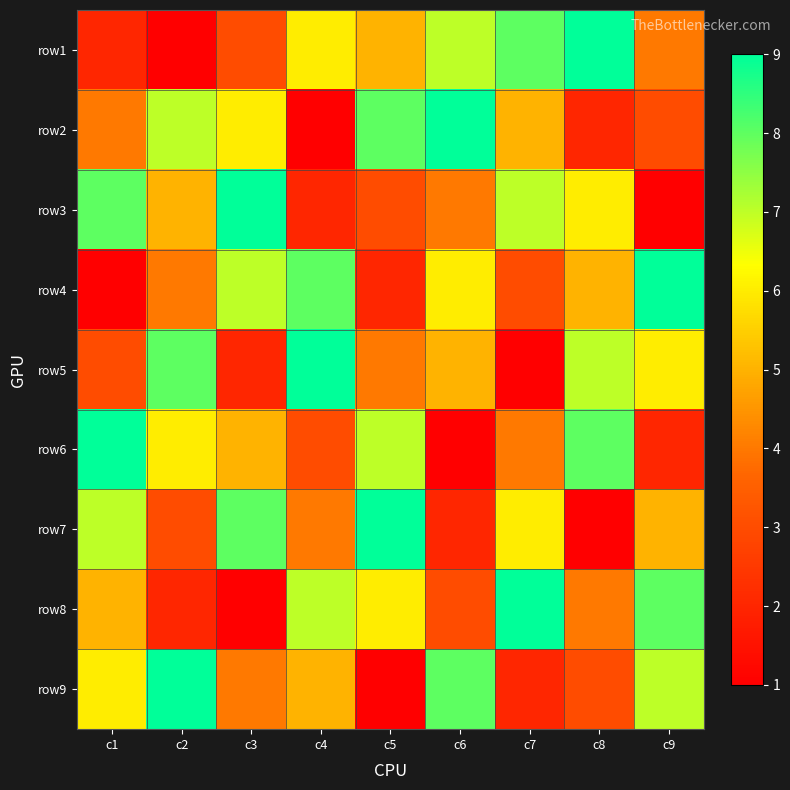

Reading right to left, transcribe all the data shown in this chart.

row1: c9=4	c8=9	c7=8	c6=7	c5=5	c4=6	c3=3	c2=1	c1=2
row2: c9=3	c8=2	c7=5	c6=9	c5=8	c4=1	c3=6	c2=7	c1=4
row3: c9=1	c8=6	c7=7	c6=4	c5=3	c4=2	c3=9	c2=5	c1=8
row4: c9=9	c8=5	c7=3	c6=6	c5=2	c4=8	c3=7	c2=4	c1=1
row5: c9=6	c8=7	c7=1	c6=5	c5=4	c4=9	c3=2	c2=8	c1=3
row6: c9=2	c8=8	c7=4	c6=1	c5=7	c4=3	c3=5	c2=6	c1=9
row7: c9=5	c8=1	c7=6	c6=2	c5=9	c4=4	c3=8	c2=3	c1=7
row8: c9=8	c8=4	c7=9	c6=3	c5=6	c4=7	c3=1	c2=2	c1=5
row9: c9=7	c8=3	c7=2	c6=8	c5=1	c4=5	c3=4	c2=9	c1=6